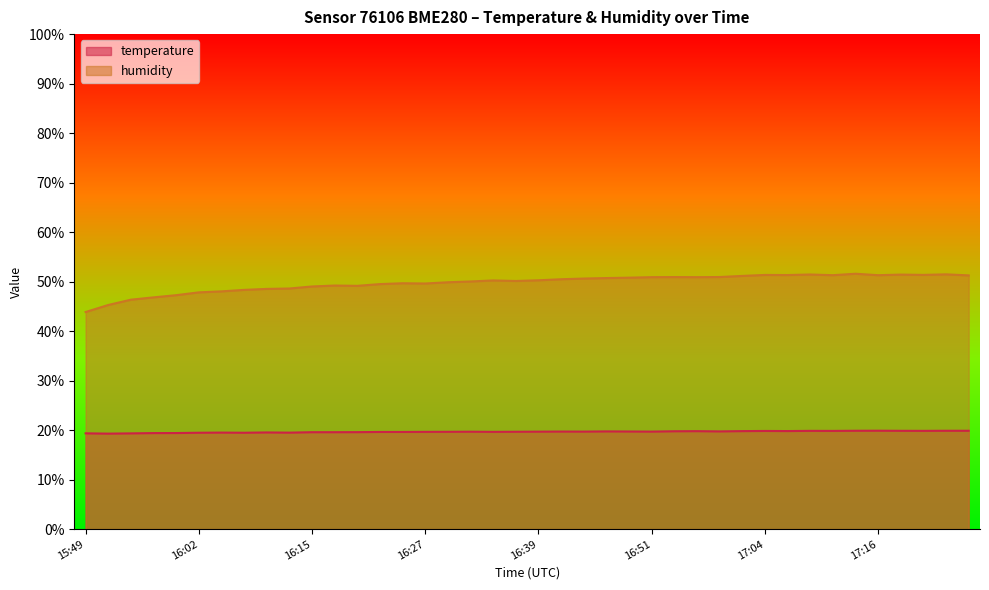

True or false: humidity and temperature cross at least once.

False